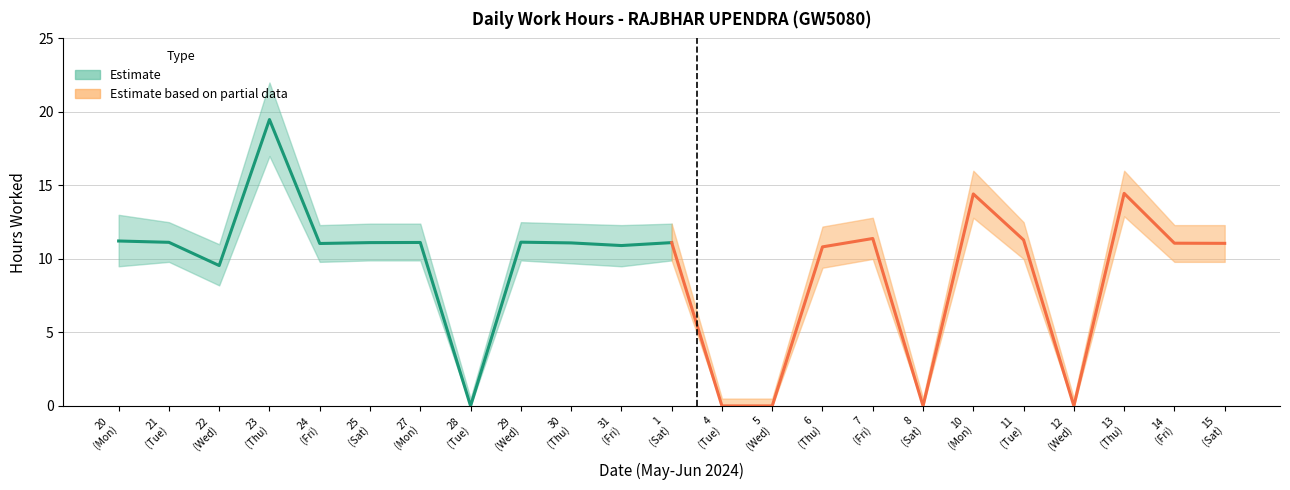

Is it true that the value at 5 is -12.4?

False